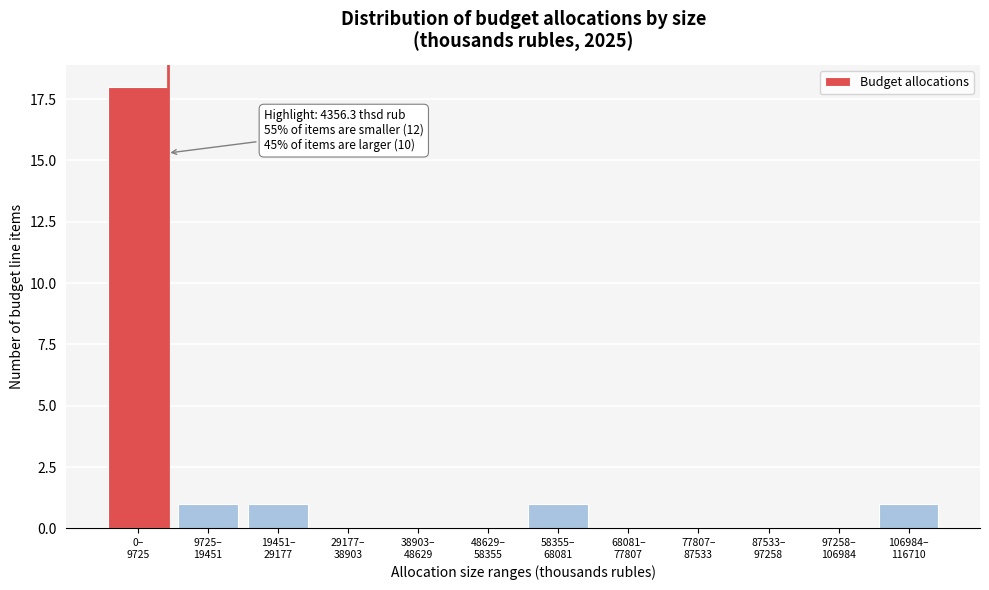

What is the sum of all values?

22